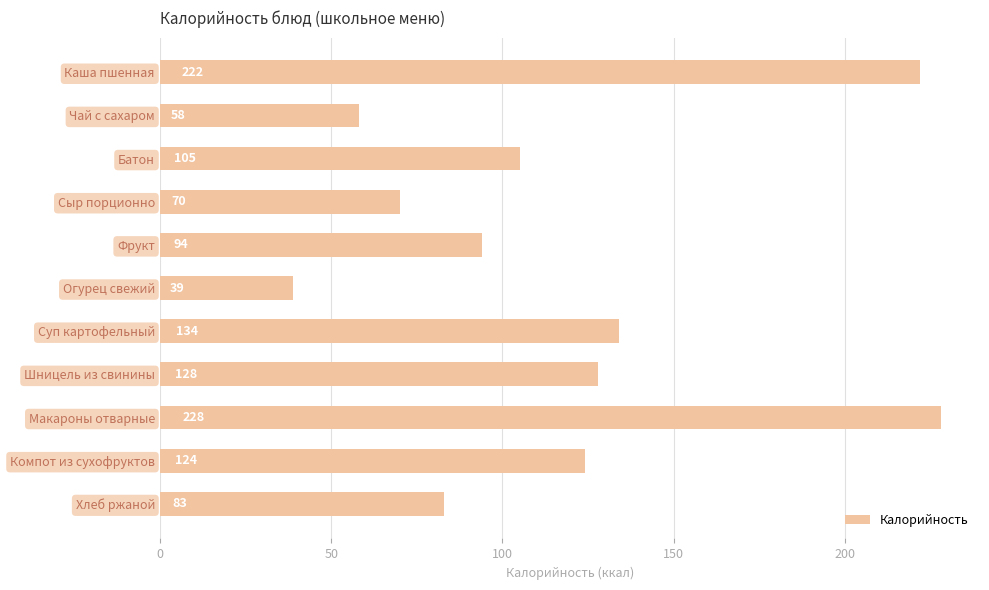

What is the ratio of the value at Компот из сухофруктов to the value at Макароны отварные?

0.5